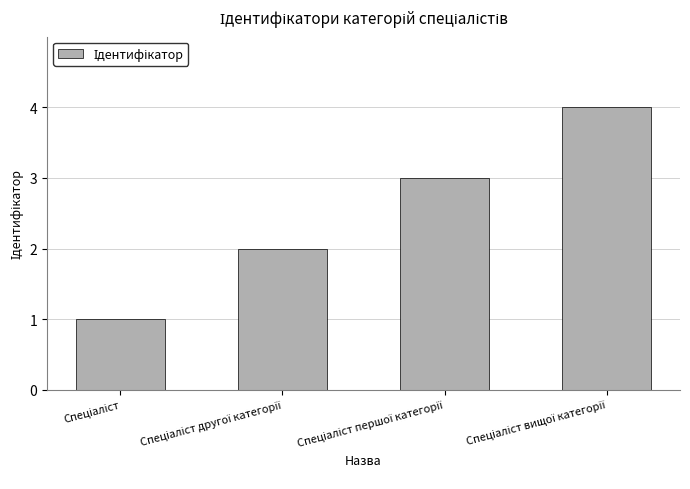

How many series are shown in this chart?

1